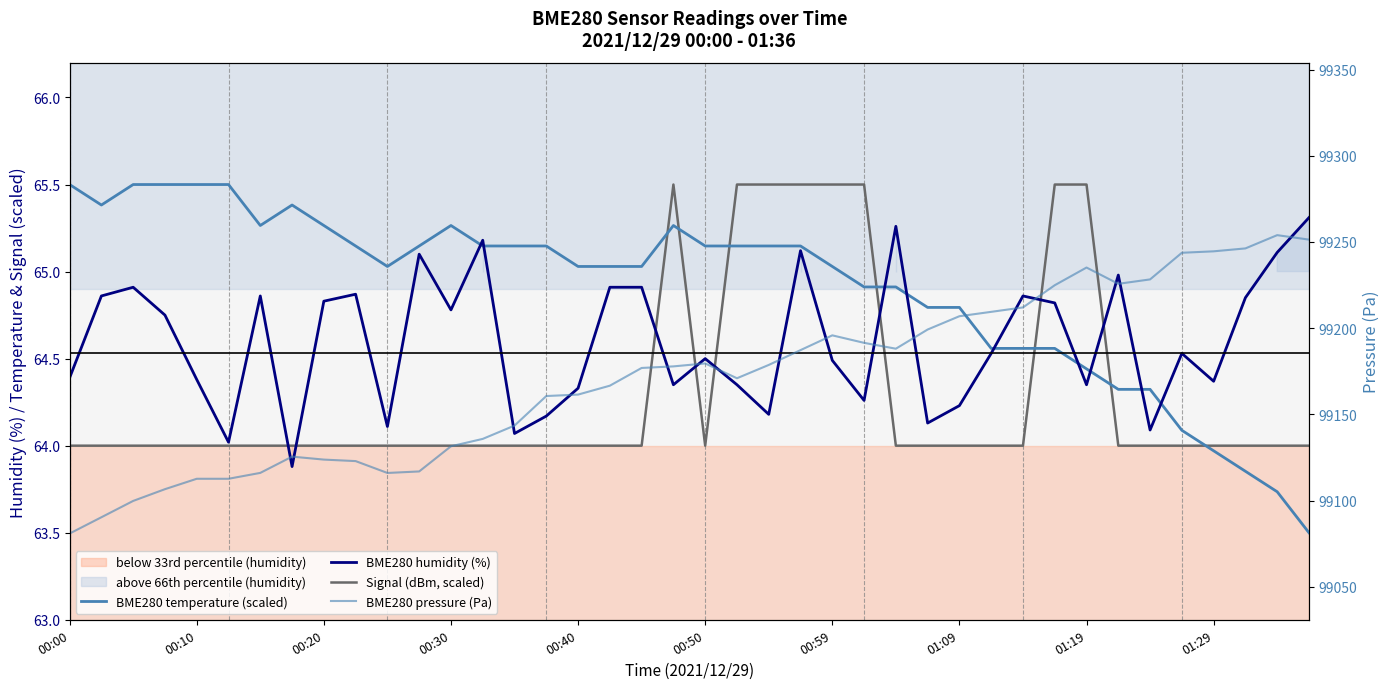

What position from the right is 29?

11